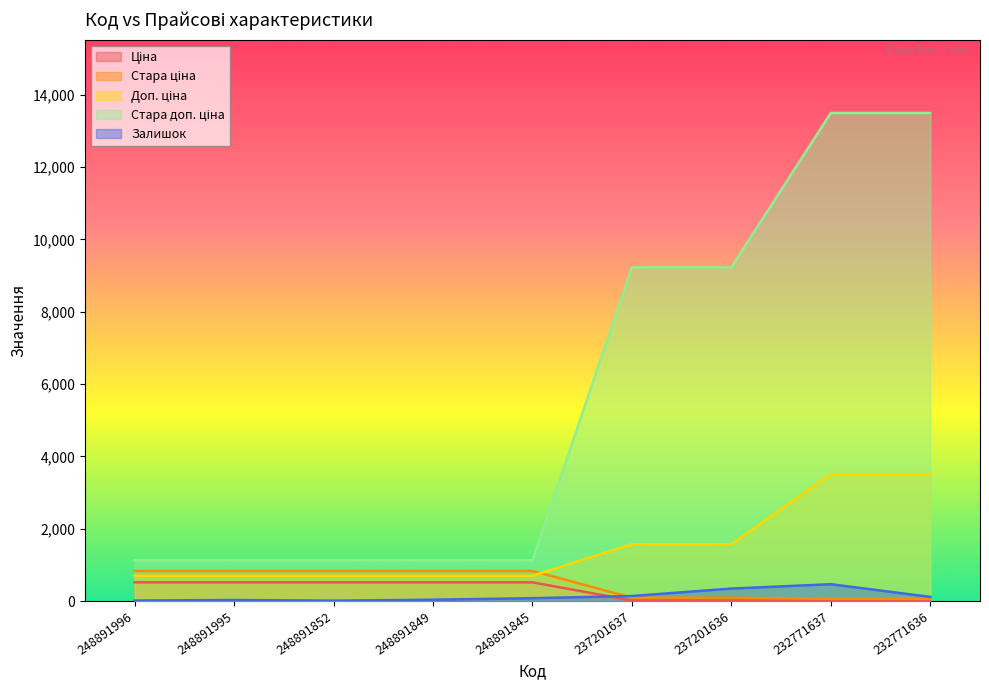

How many distinct data groups are displayed?

5